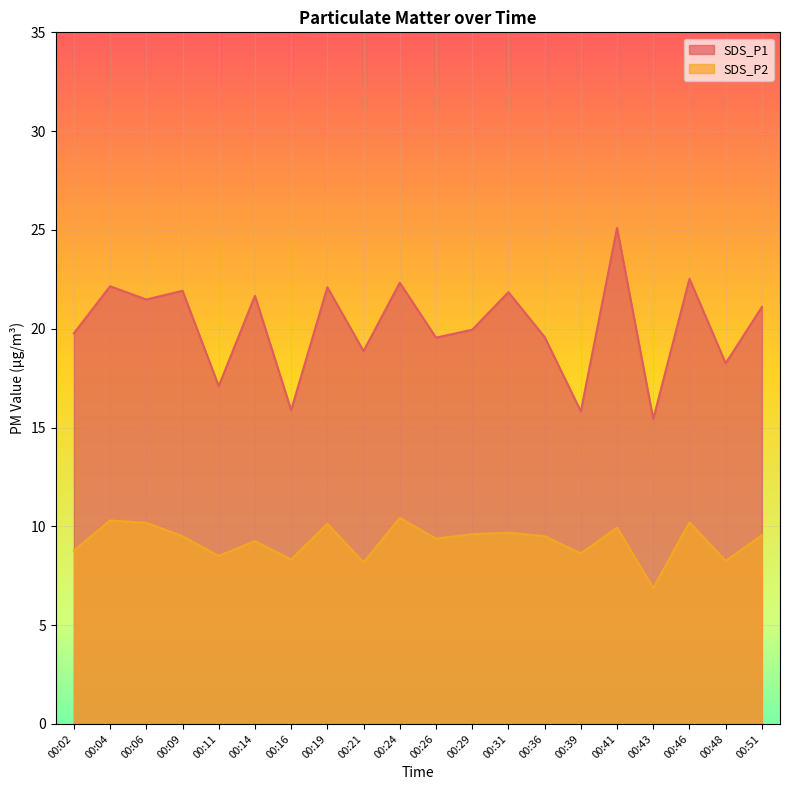

Which has a higher value, 00:29 or 00:16?

00:29